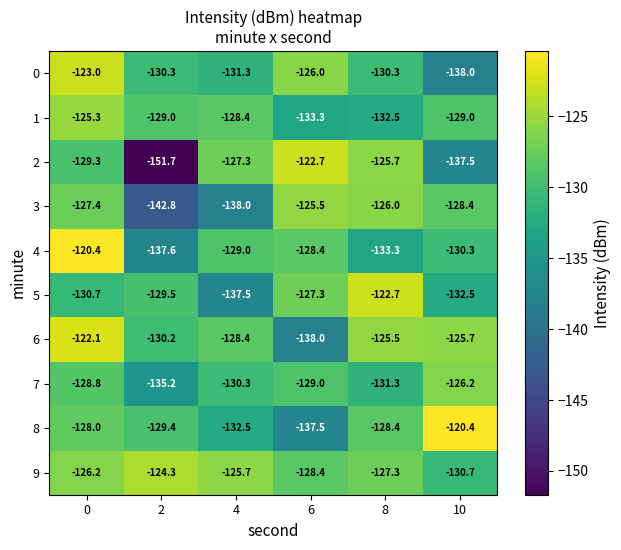

How many values in the 0 series are below -130?

4